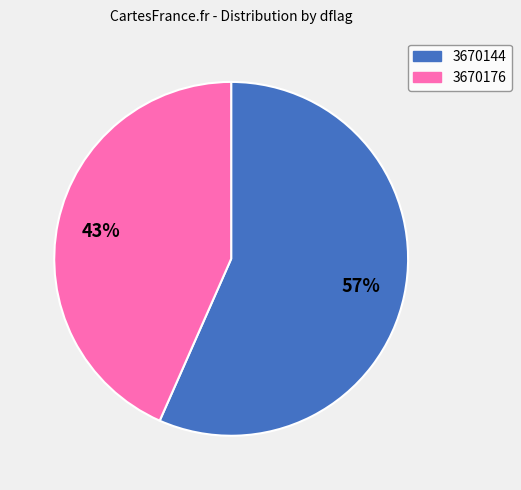

How many segments does this pie chart have?

2